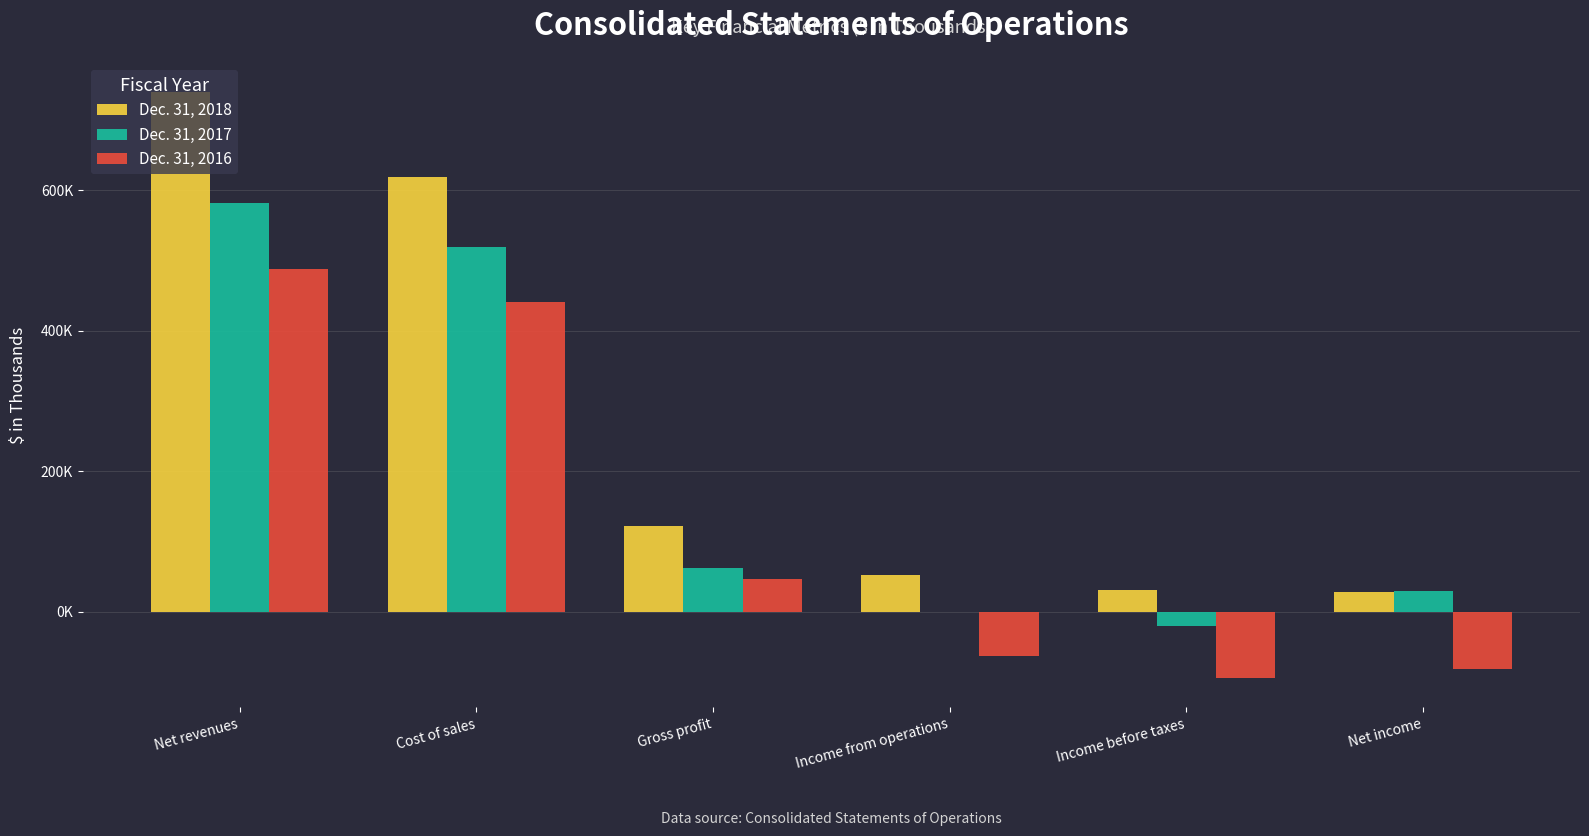

Reading left to right, what are all the values shown in this chart?

Dec. 31, 2018: 739818	618134	121684	51543	30998	28598
Dec. 31, 2017: 581383	519217	62166	-1130	-20372	30052
Dec. 31, 2016: 487582	441066	46516	-63235	-93915	-81445